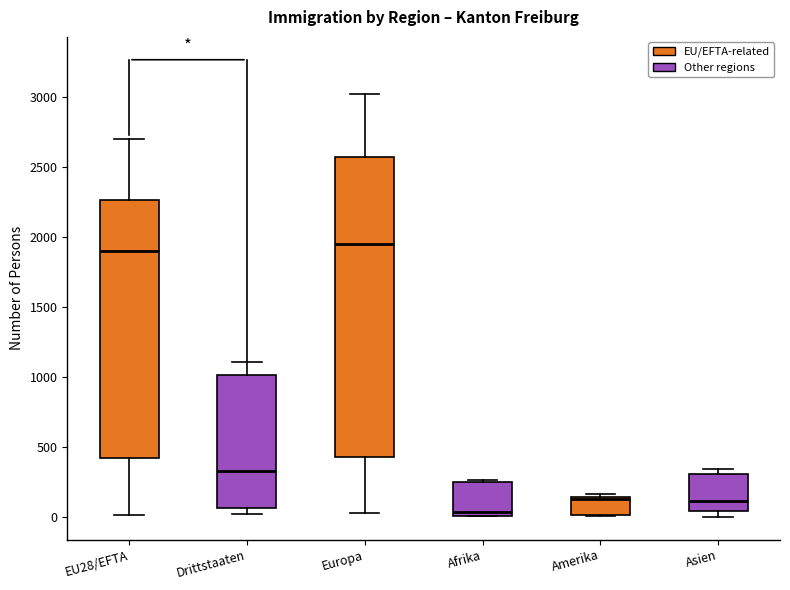

Where is the lower edge of the box for EU28/EFTA on the y-axis? The values are not printed on the chart, so give them approximately, as read against the axis.

400